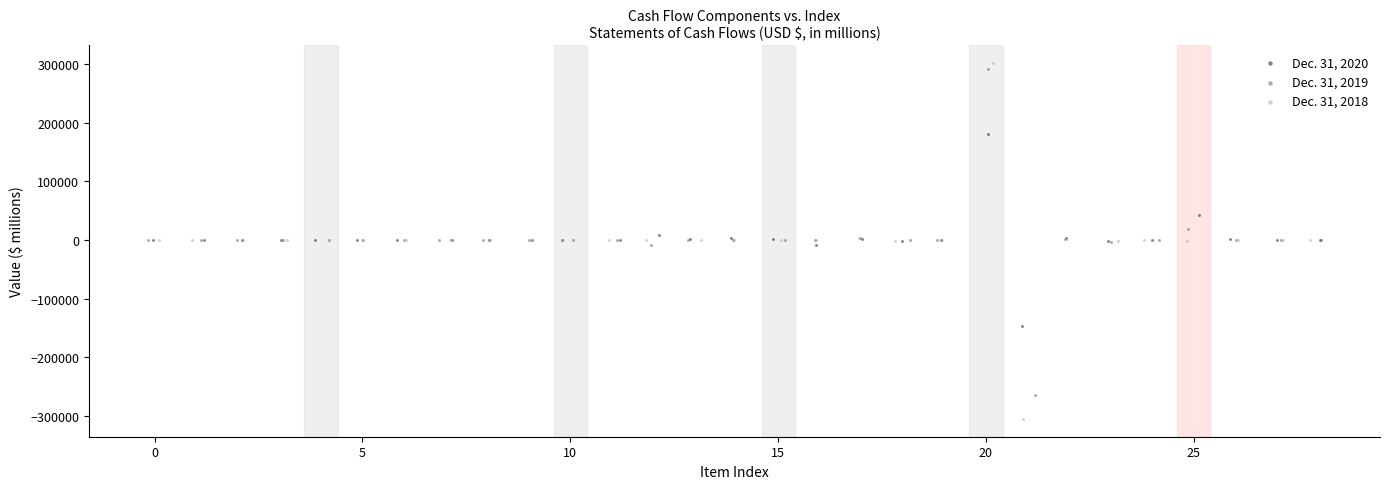

What are all the series names shown in the legend?

Dec. 31, 2020, Dec. 31, 2019, Dec. 31, 2018